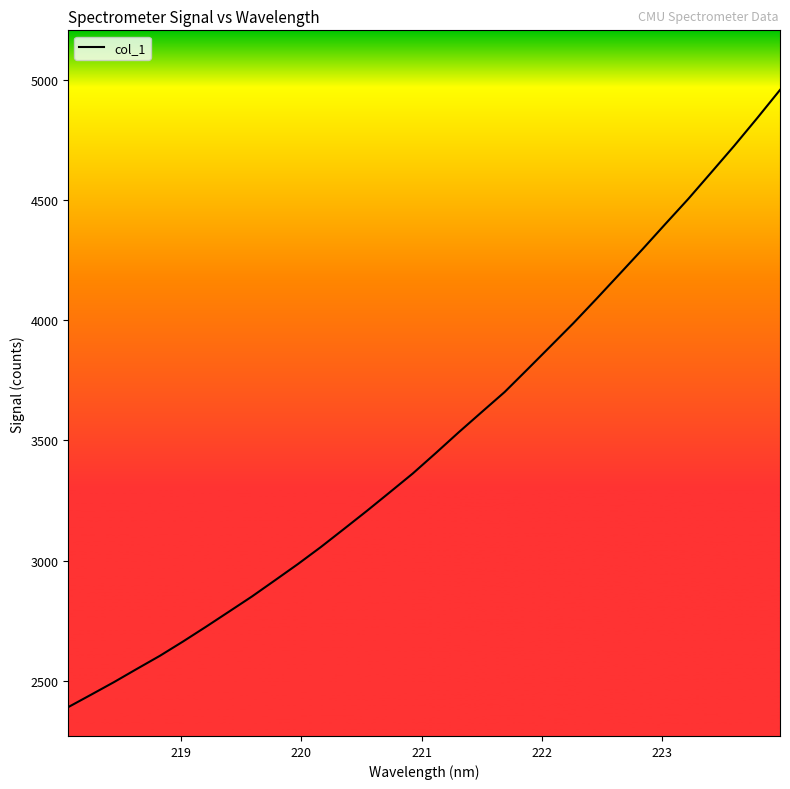

What is the difference between the maximum and minimum values?

2566.9